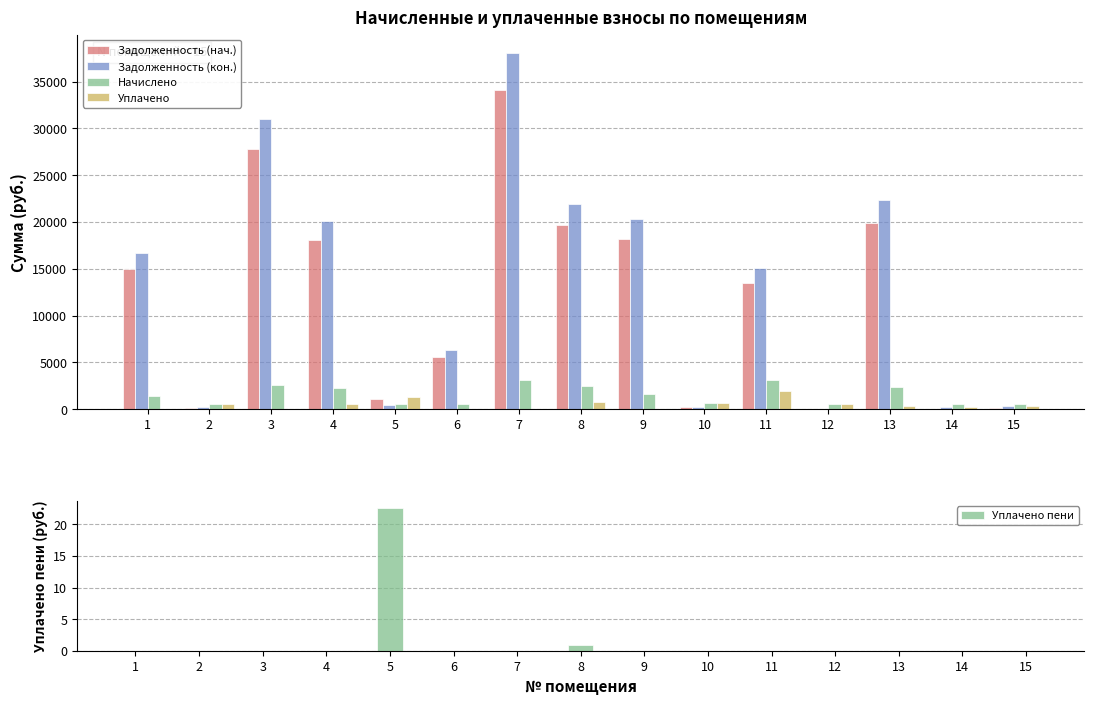

Is it true that Задолженность (кон.) equals 37544.5 at 13?

False